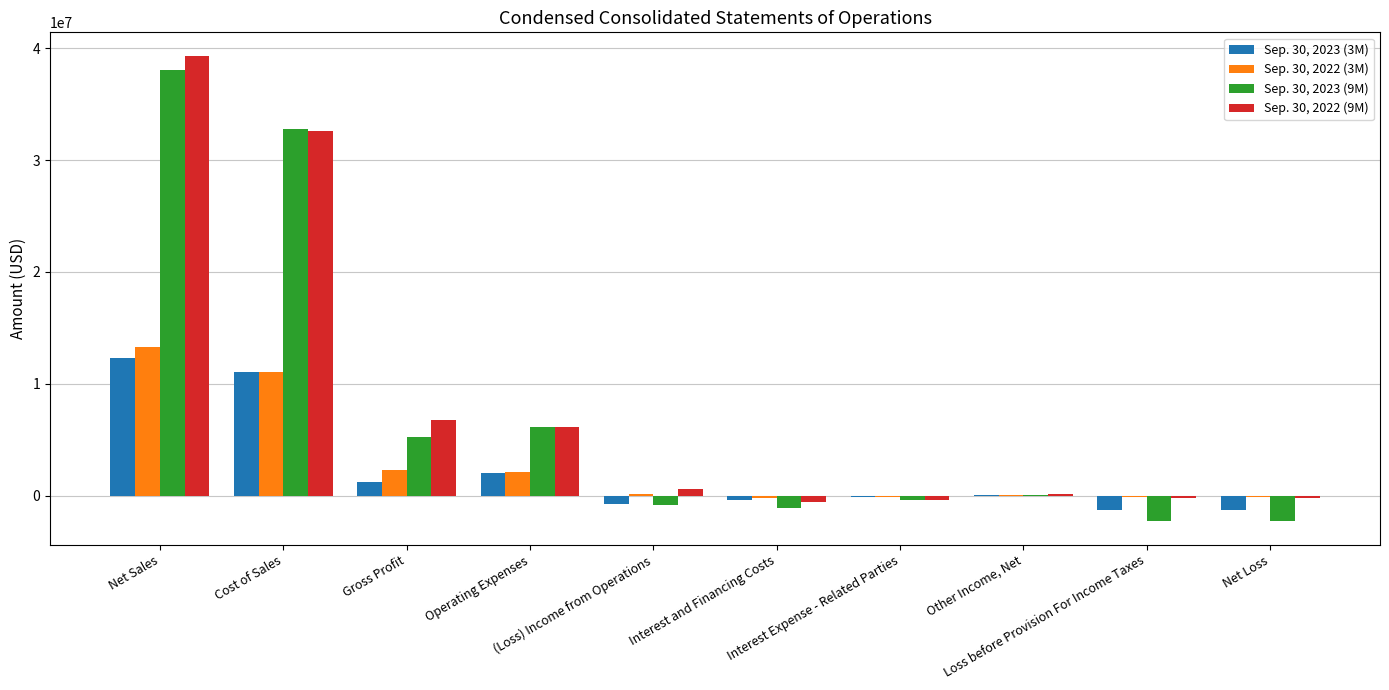

What is the sum of all Sep. 30, 2023 (9M) values?

75318000